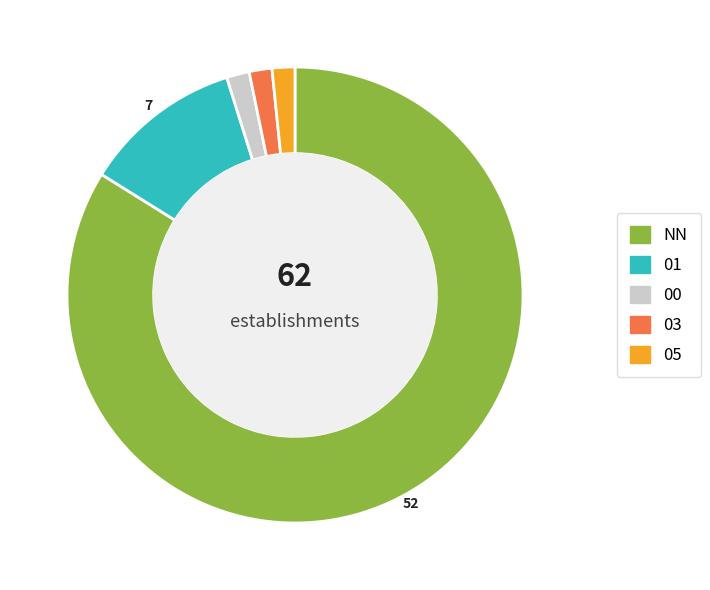

Does any single category account for the majority?

Yes